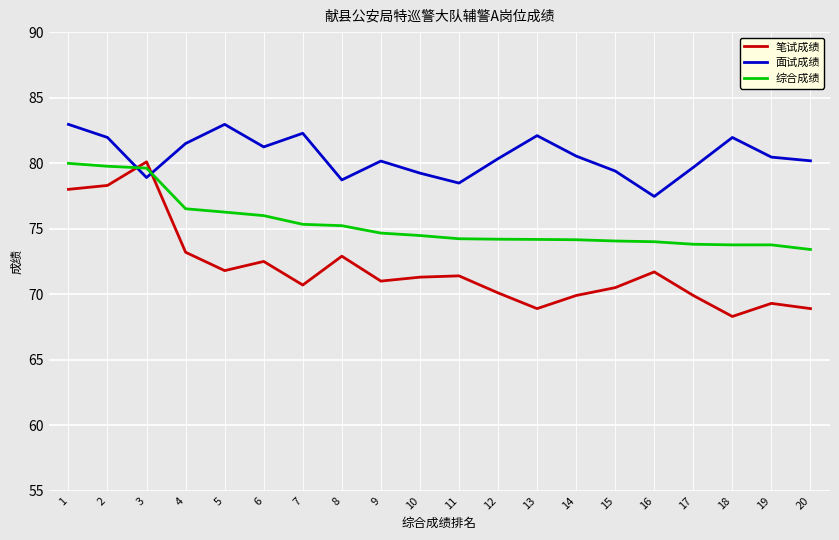

Is it true that 面试成绩 equals 82.1 at 13?

True